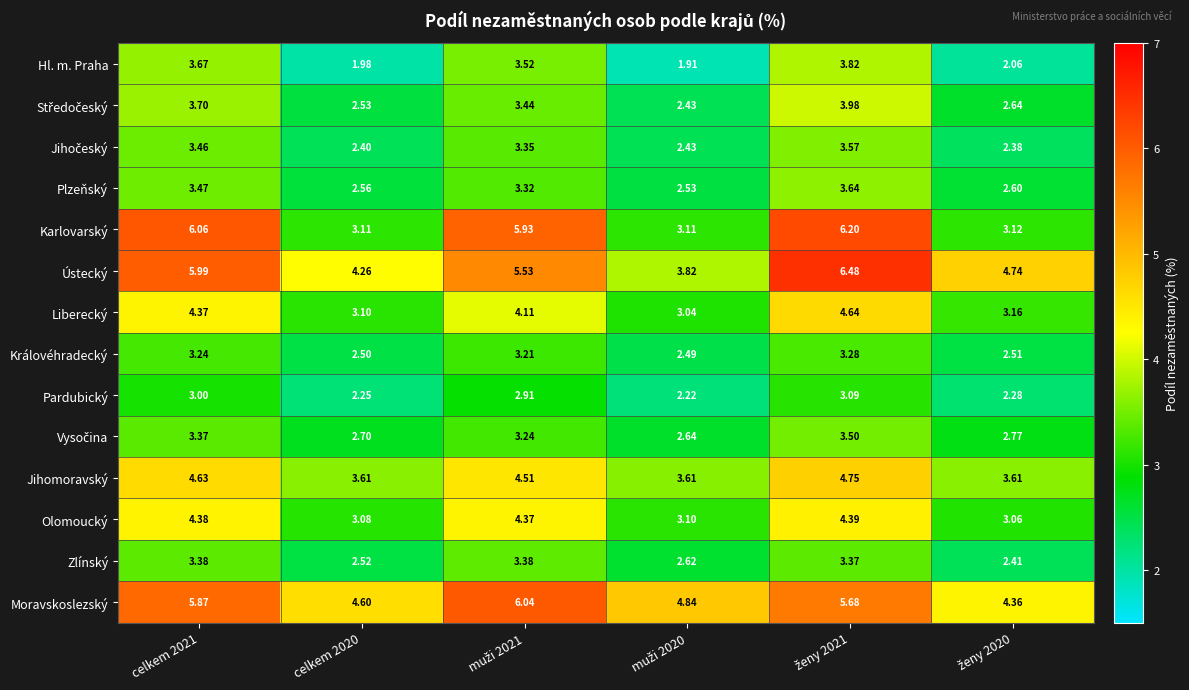

Which series has the largest range (max minus min)?

Karlovarský